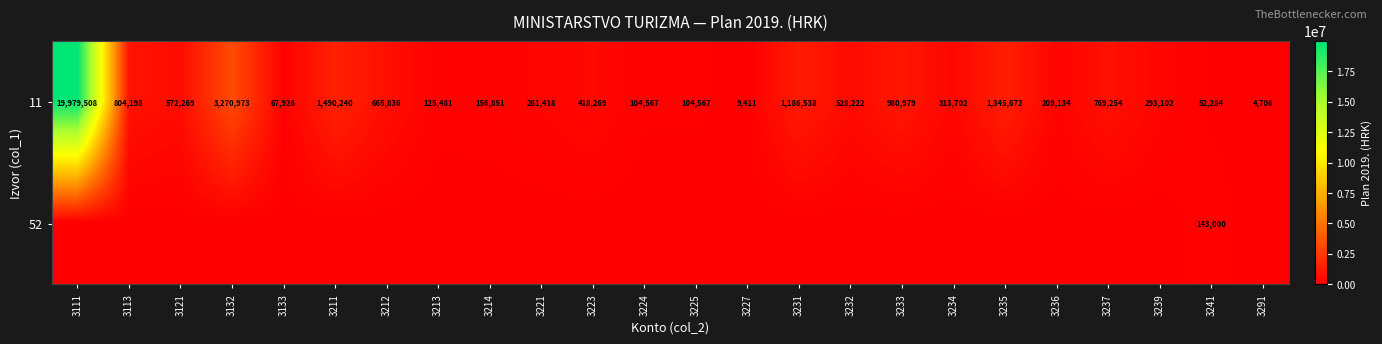

What is the sum of the 11 values at 3237 and 3236?

978388